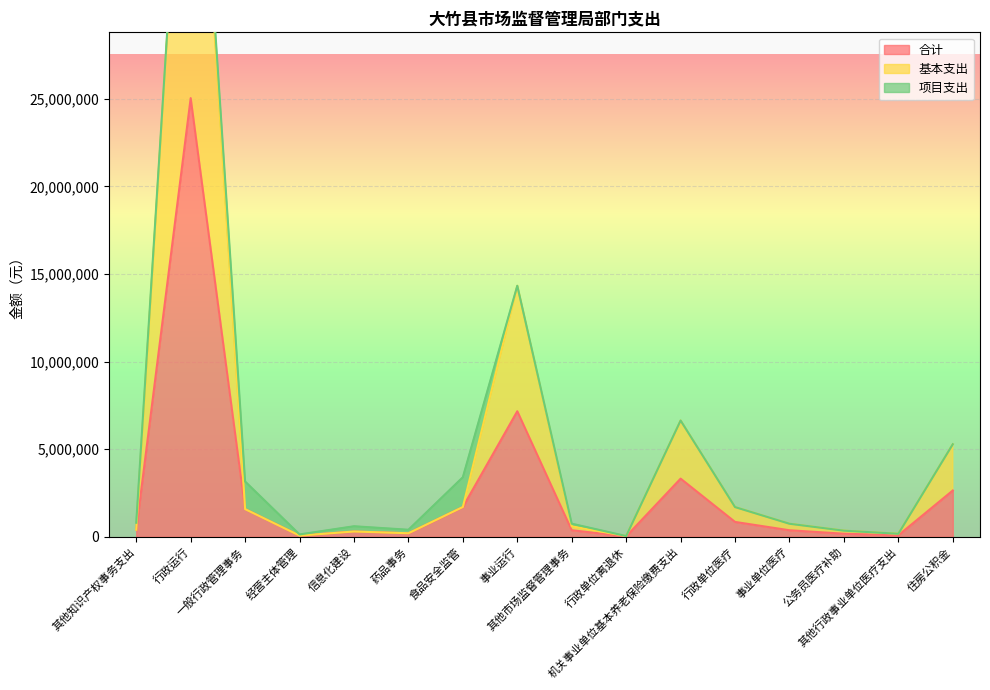

True or false: 合计 and 基本支出 cross at least once.

False